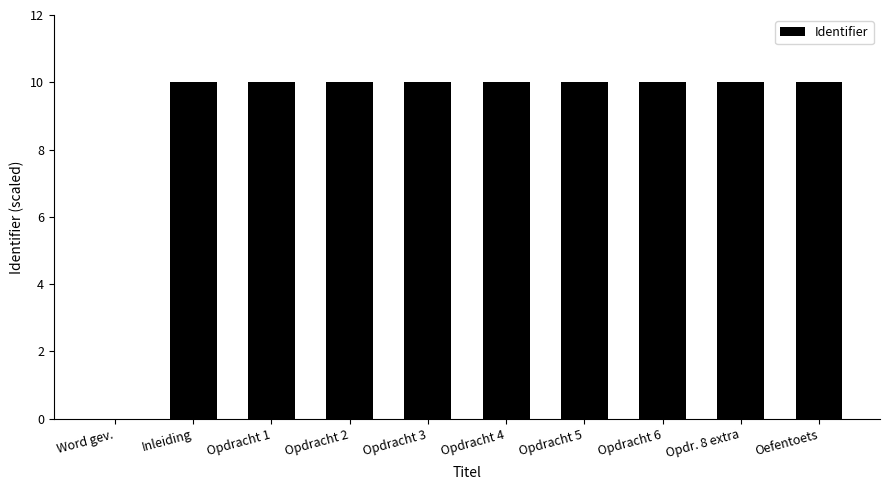

What is the sum of all values?

90